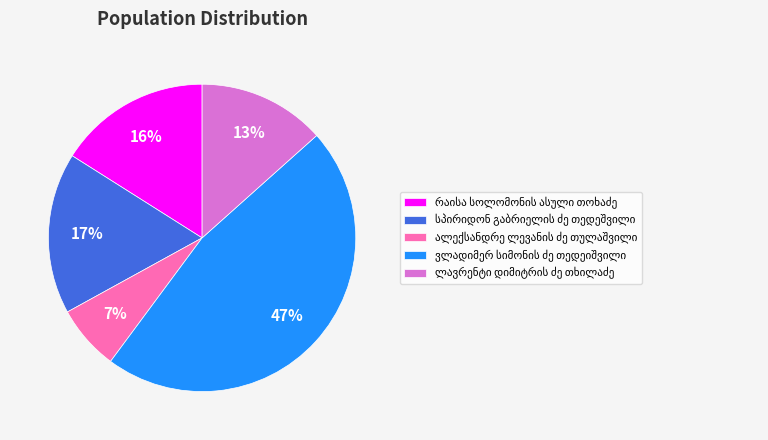

To the nearest percent, what is the difference between the largest and smallest slice percentages?

40%